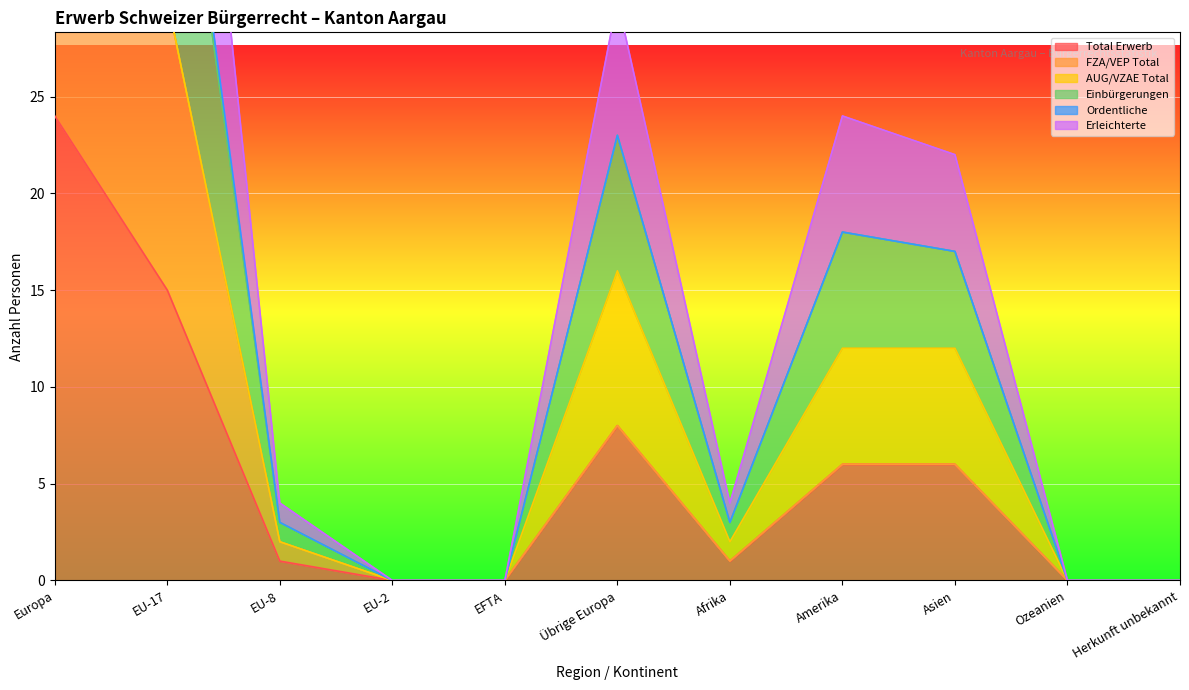

What is the maximum value for Total Erwerb?

24